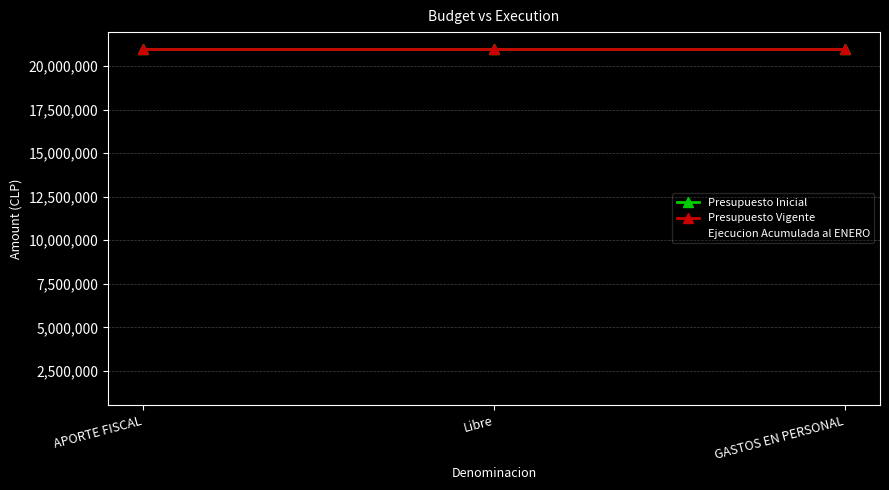

Which has a higher value, GASTOS EN PERSONAL or Libre?

GASTOS EN PERSONAL